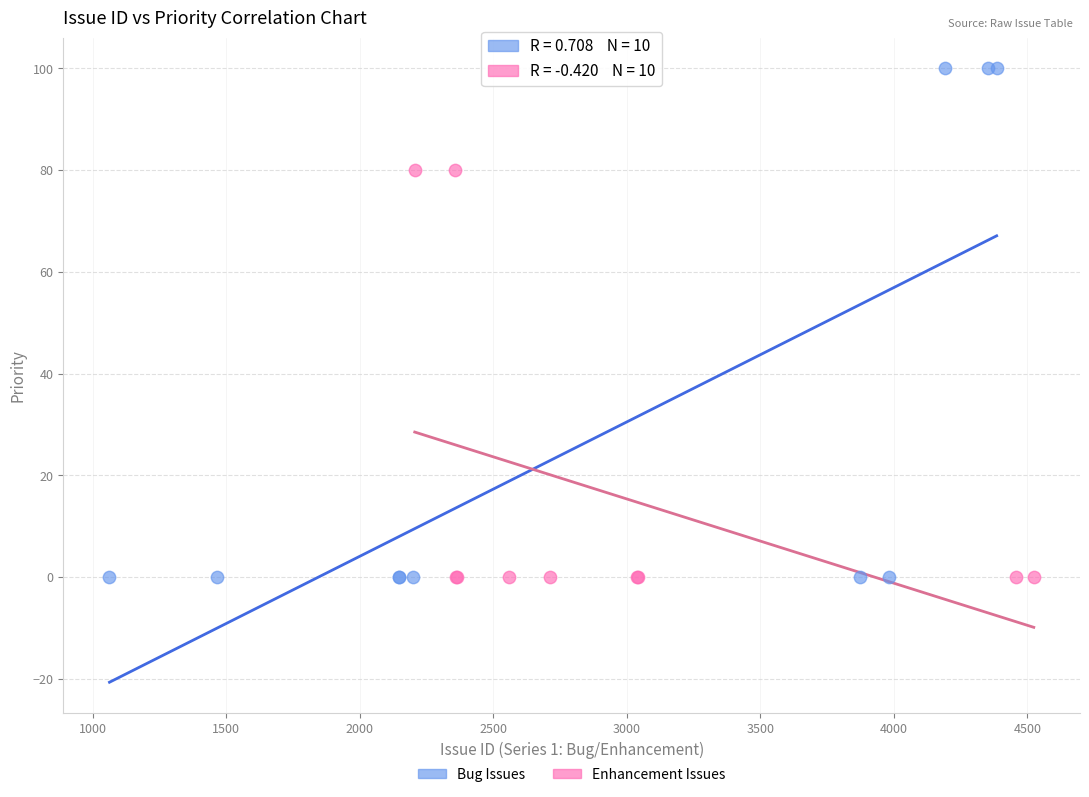

Which series has the largest Y range (max minus min)?

Bug Issues